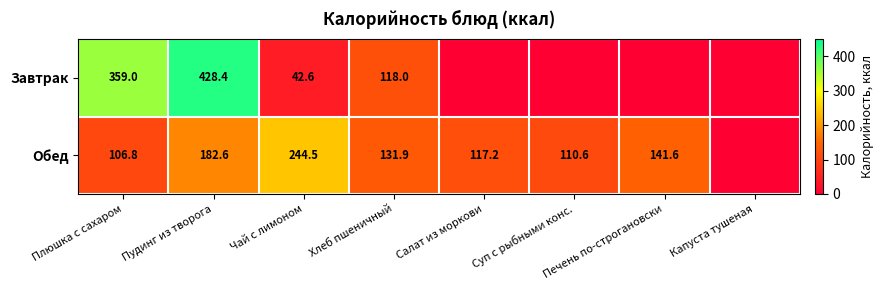

Between Плюшка с сахаром and Хлеб пшеничный, which series saw the biggest shift?

Завтрак